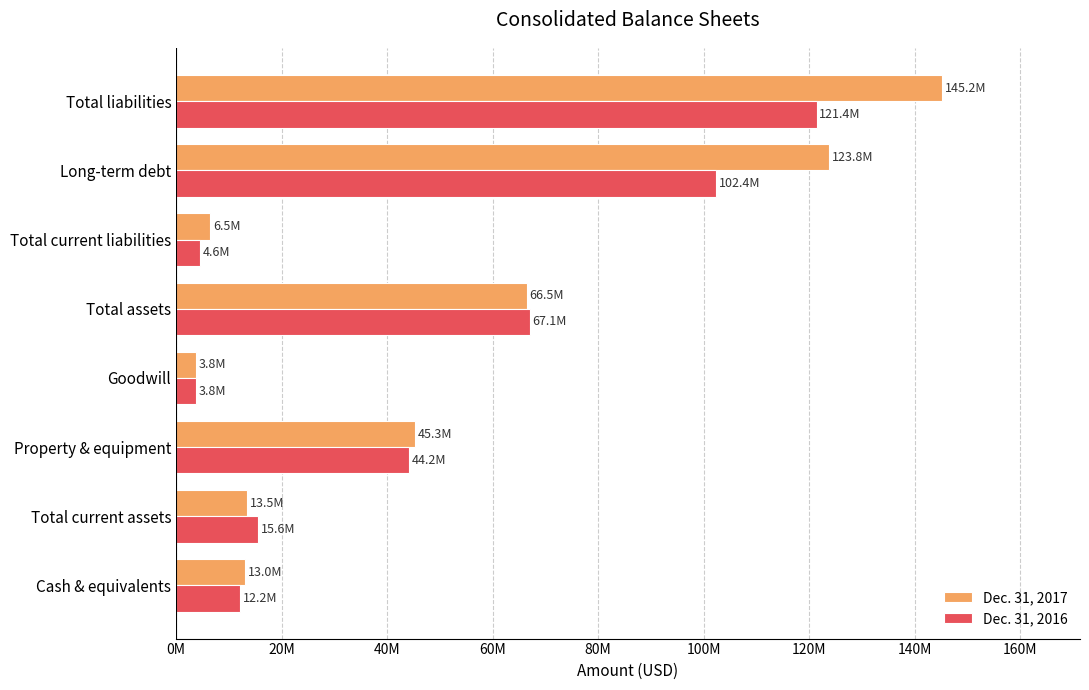

What are all the series names shown in the legend?

Dec. 31, 2017, Dec. 31, 2016